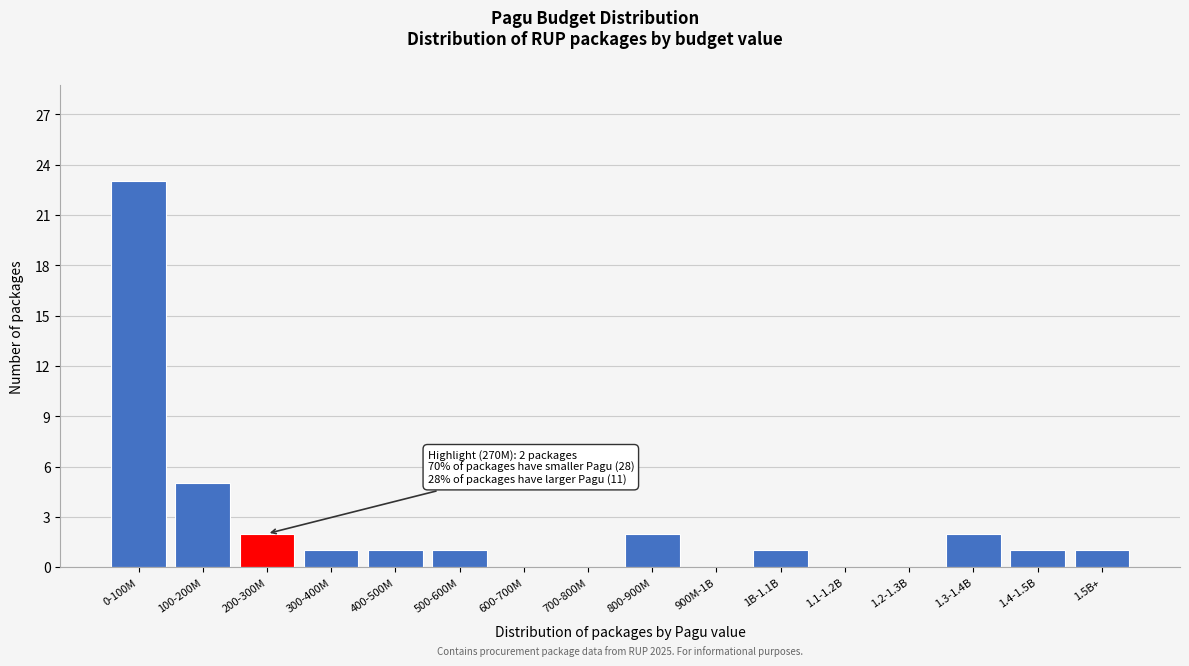

Reading left to right, extract all data points from this chart.

0-100M=23	100-200M=5	200-300M=2	300-400M=1	400-500M=1	500-600M=1	600-700M=0	700-800M=0	800-900M=2	900M-1B=0	1B-1.1B=1	1.1-1.2B=0	1.2-1.3B=0	1.3-1.4B=2	1.4-1.5B=1	1.5B+=1